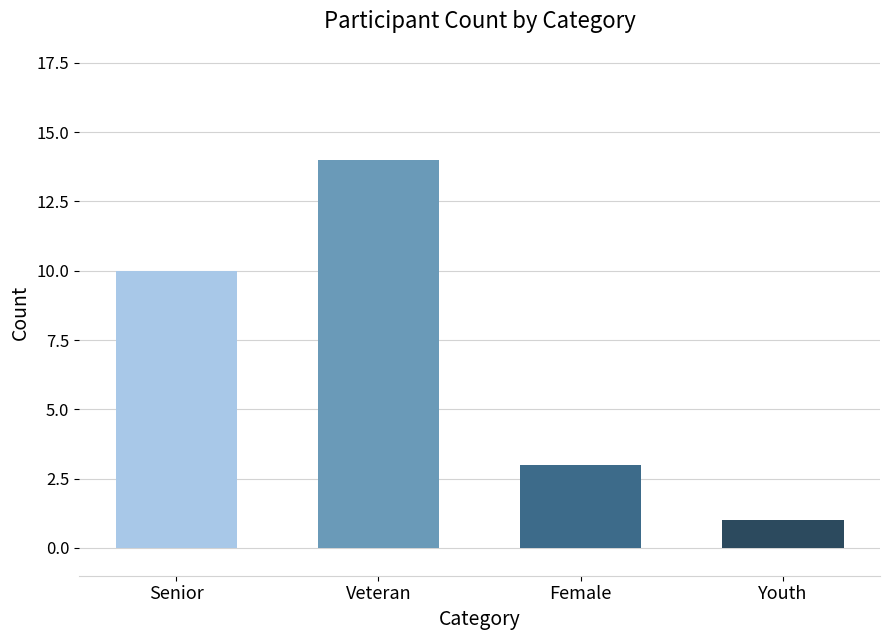

What is the minimum value shown in the chart?

1